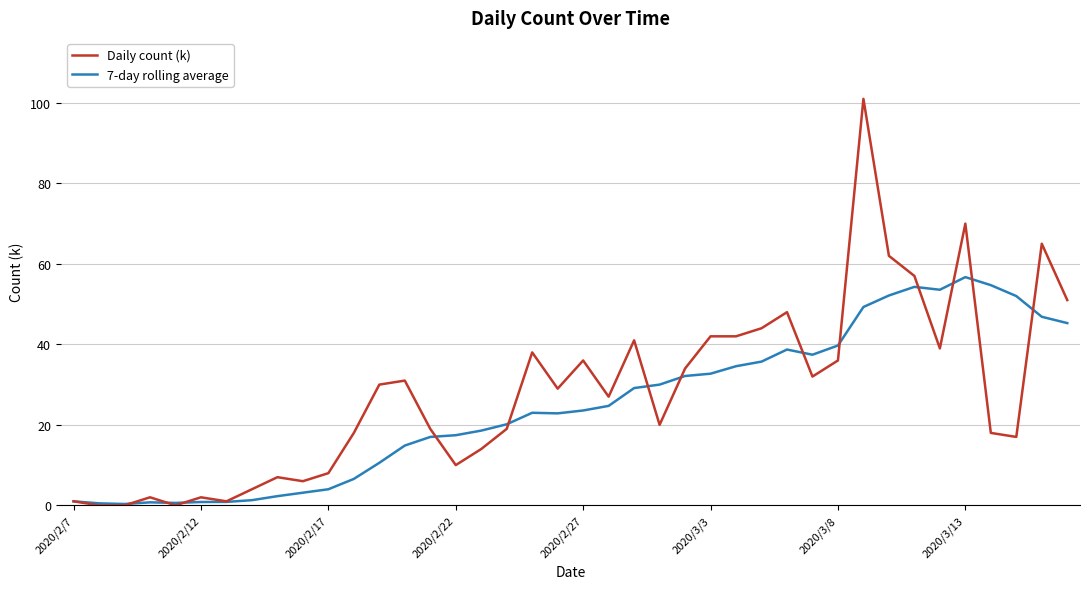

True or false: Daily count (k) has more than 1 points higher than both neighbors.

True